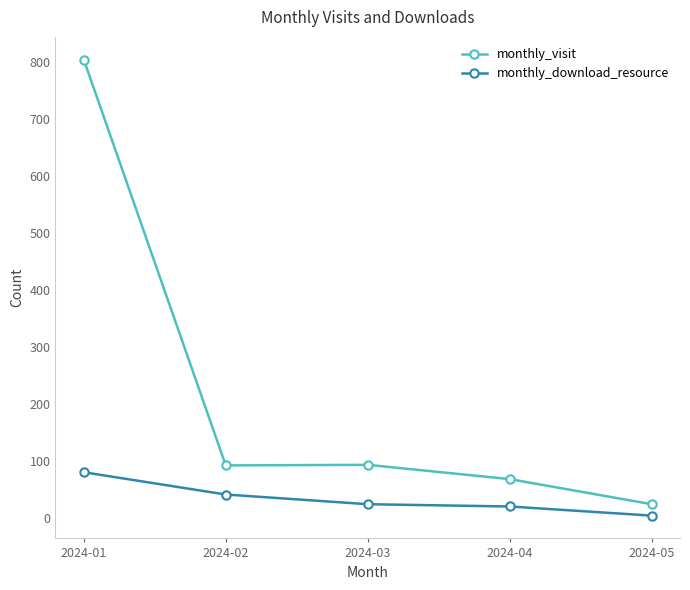

How many lines are shown in the chart?

2